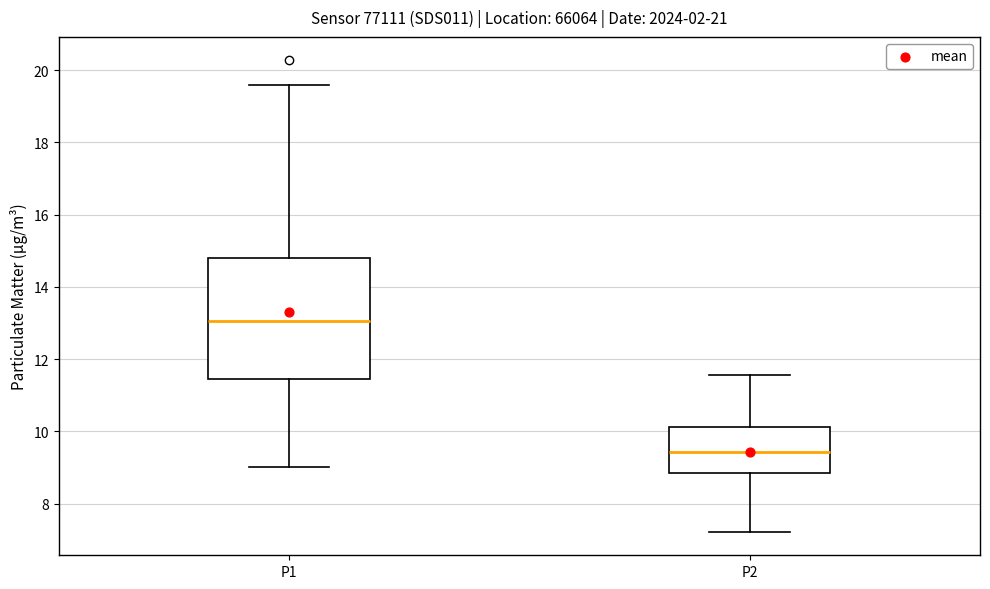

Which box has the lowest median line?

P2